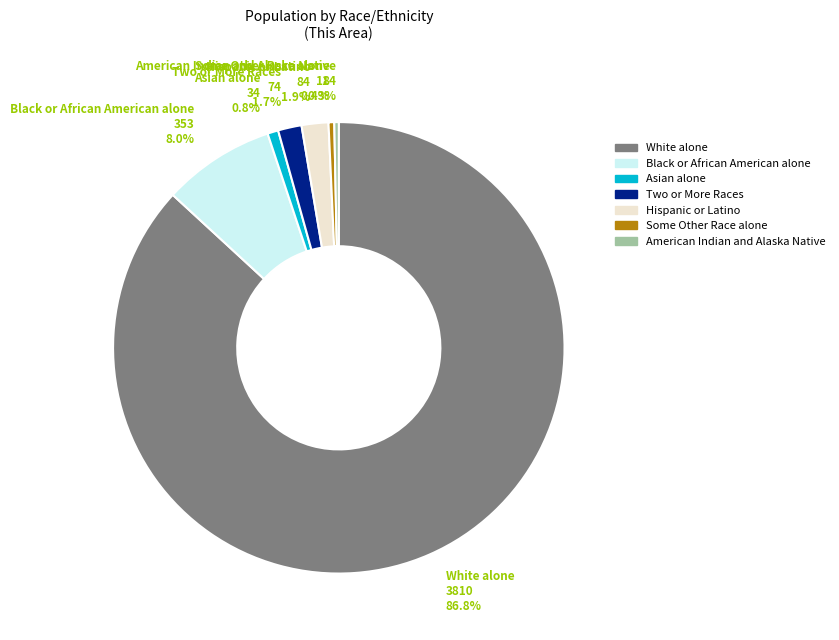

Which slice is the largest?

White alone